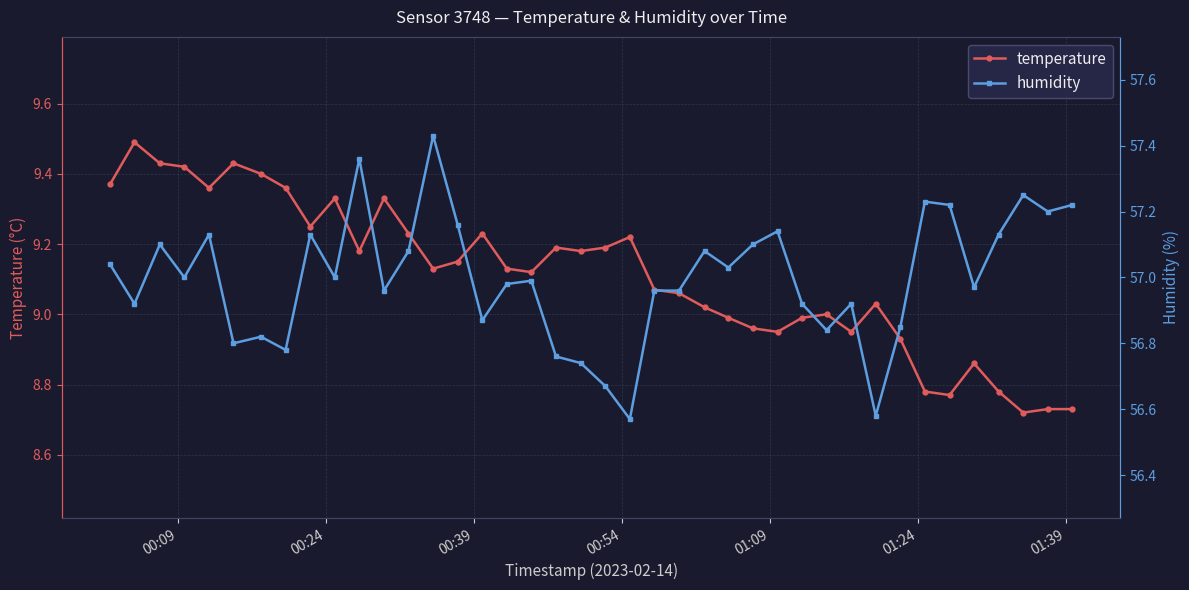

True or false: temperature has more than 0 interior local peaks.

True